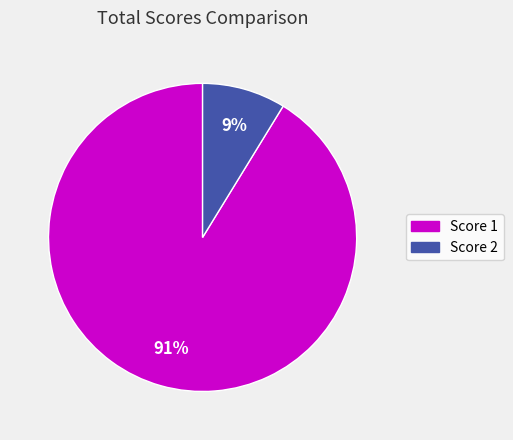

Does any single category account for the majority?

Yes